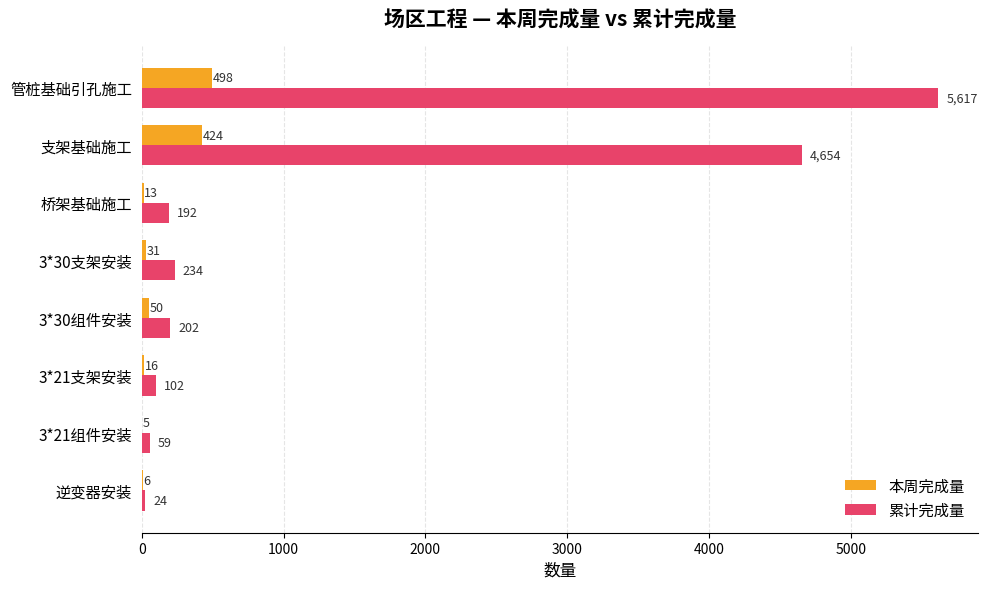

Which series changed the most between 管桩基础引孔施工 and 逆变器安装?

累计完成量